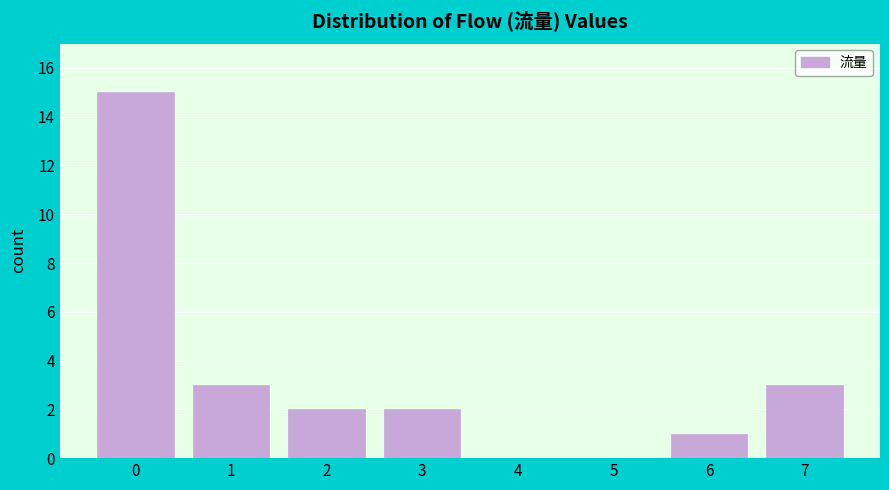

Reading left to right, extract all data points from this chart.

0=15	1=3	2=2	3=2	4=0	5=0	6=1	7=3